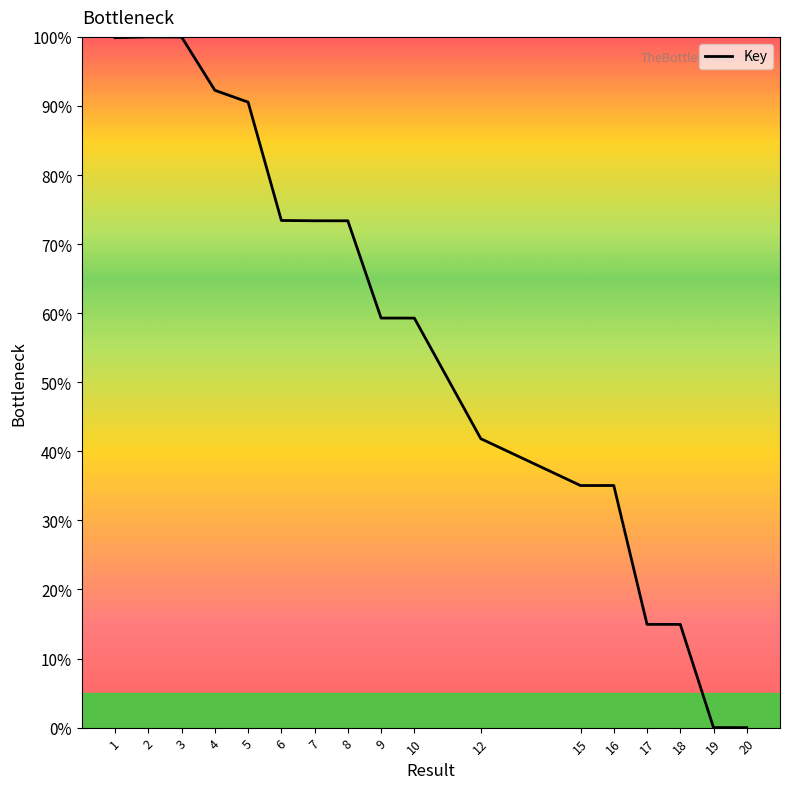

What is the maximum value shown in the chart?

100.0